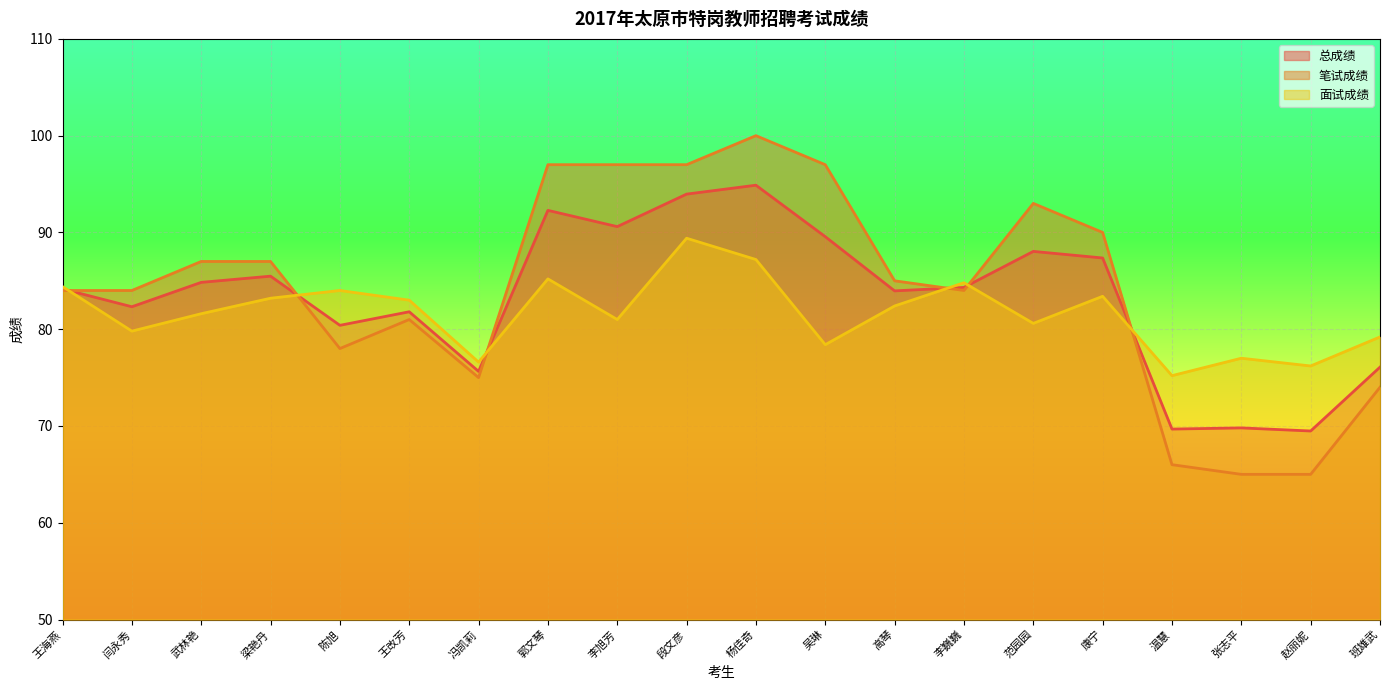

Is the value of 总成绩 at 段文彦 greater than the value of 面试成绩 at 温慧?

Yes